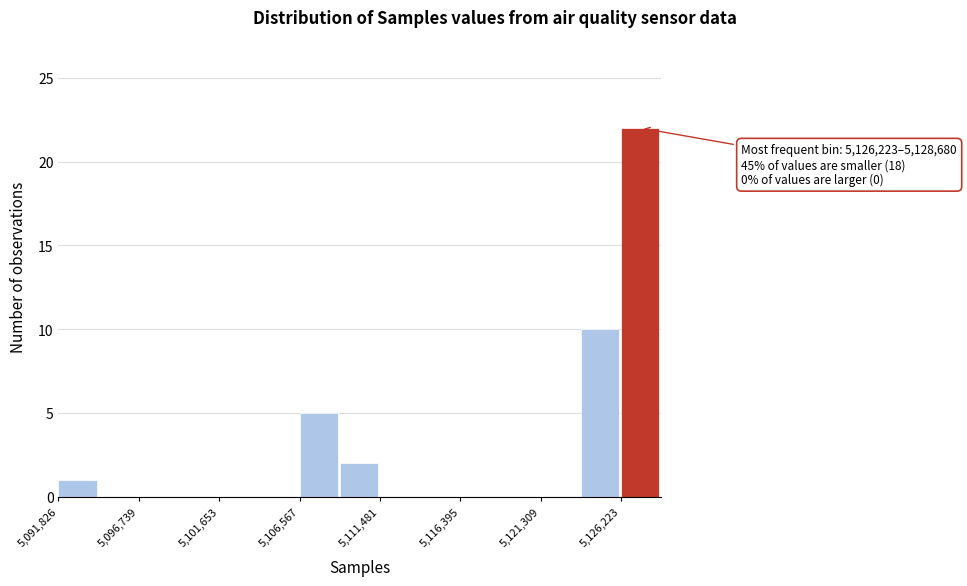

Over which range of the x-axis is the bar tallest?

5126000 to 5128500